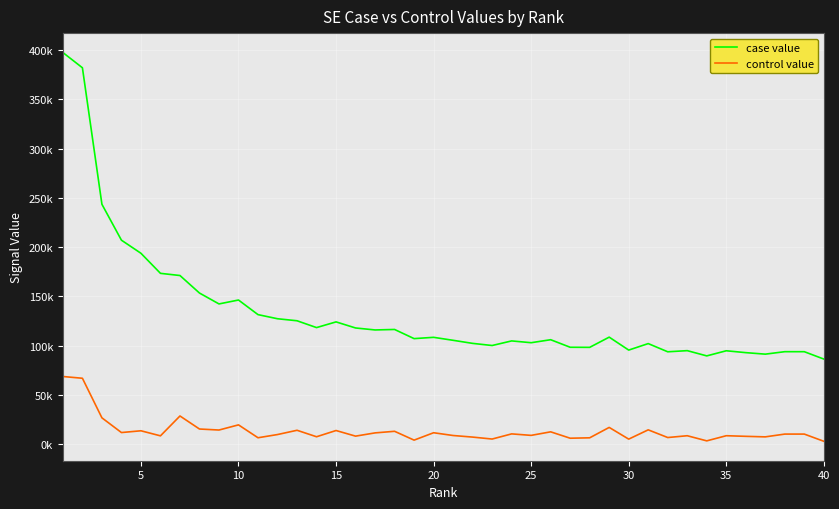

What are all the series names shown in the legend?

case value, control value